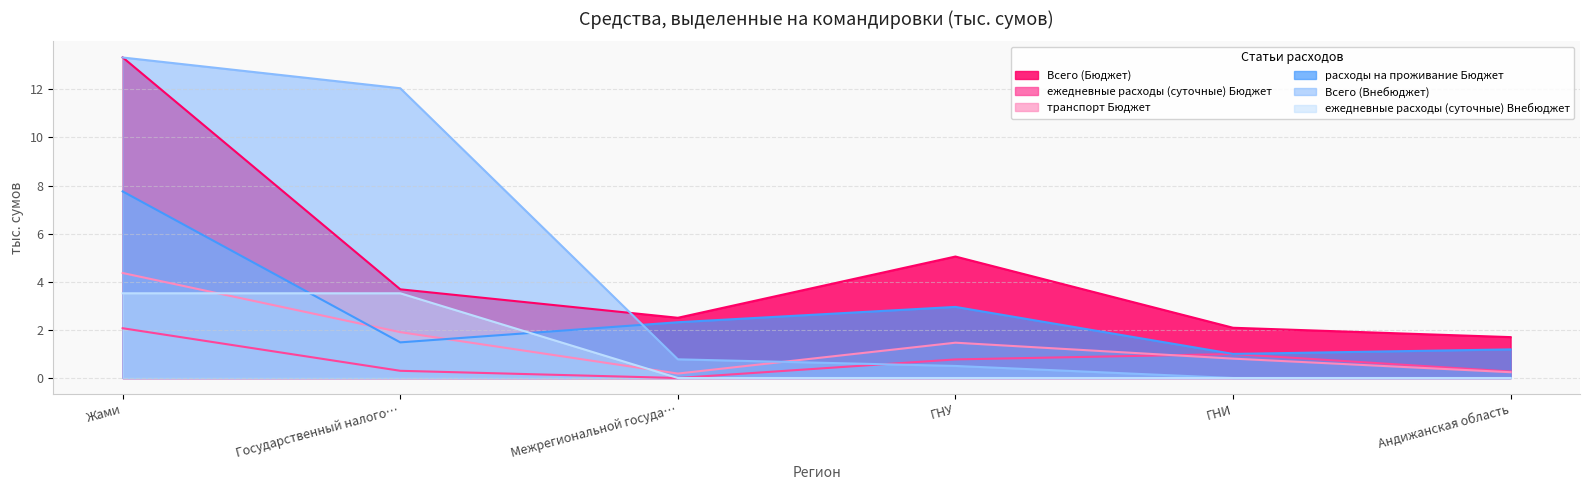

What is the difference between the second highest and second lowest values in the ежедневные расходы (суточные) Внебюджет series?

3.5